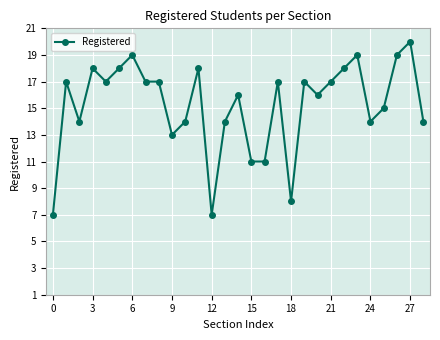

What is the difference between the maximum and minimum values?

13